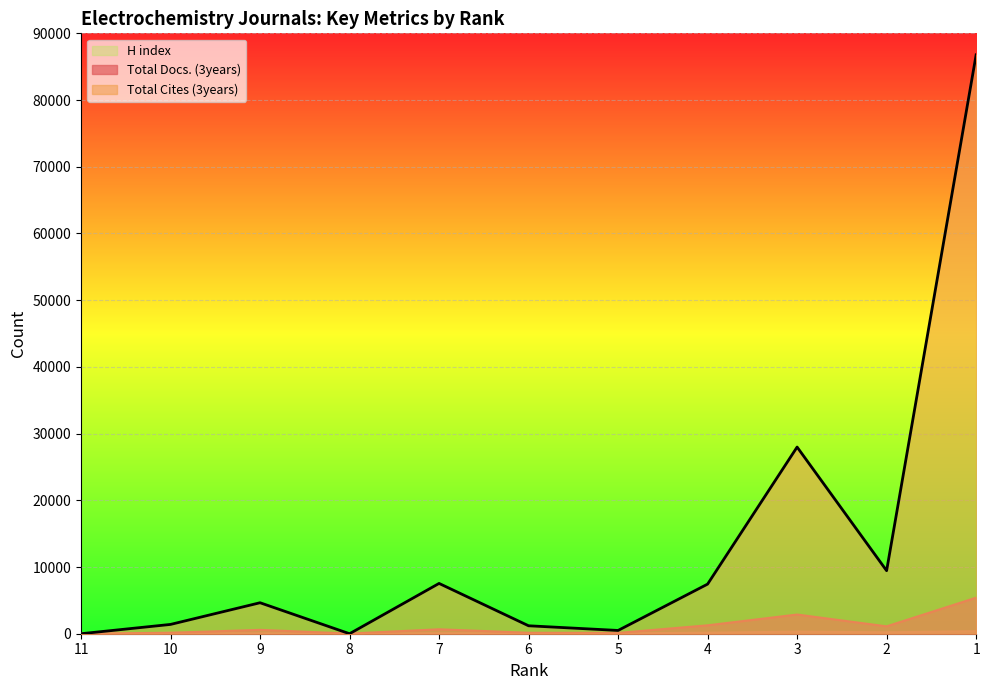

Which series has the largest total across all categories?

Total Cites (3years)